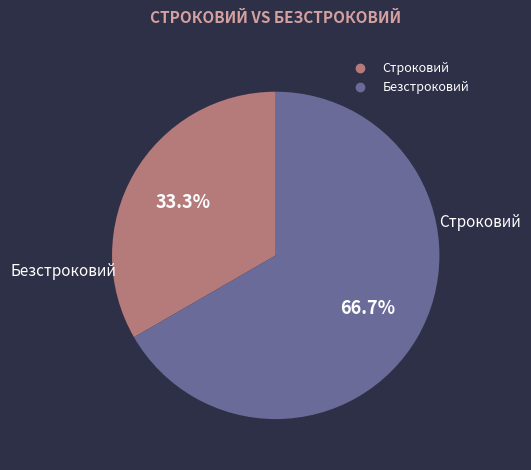

Do Строковий and Безстроковий together represent more than half of the pie?

Yes